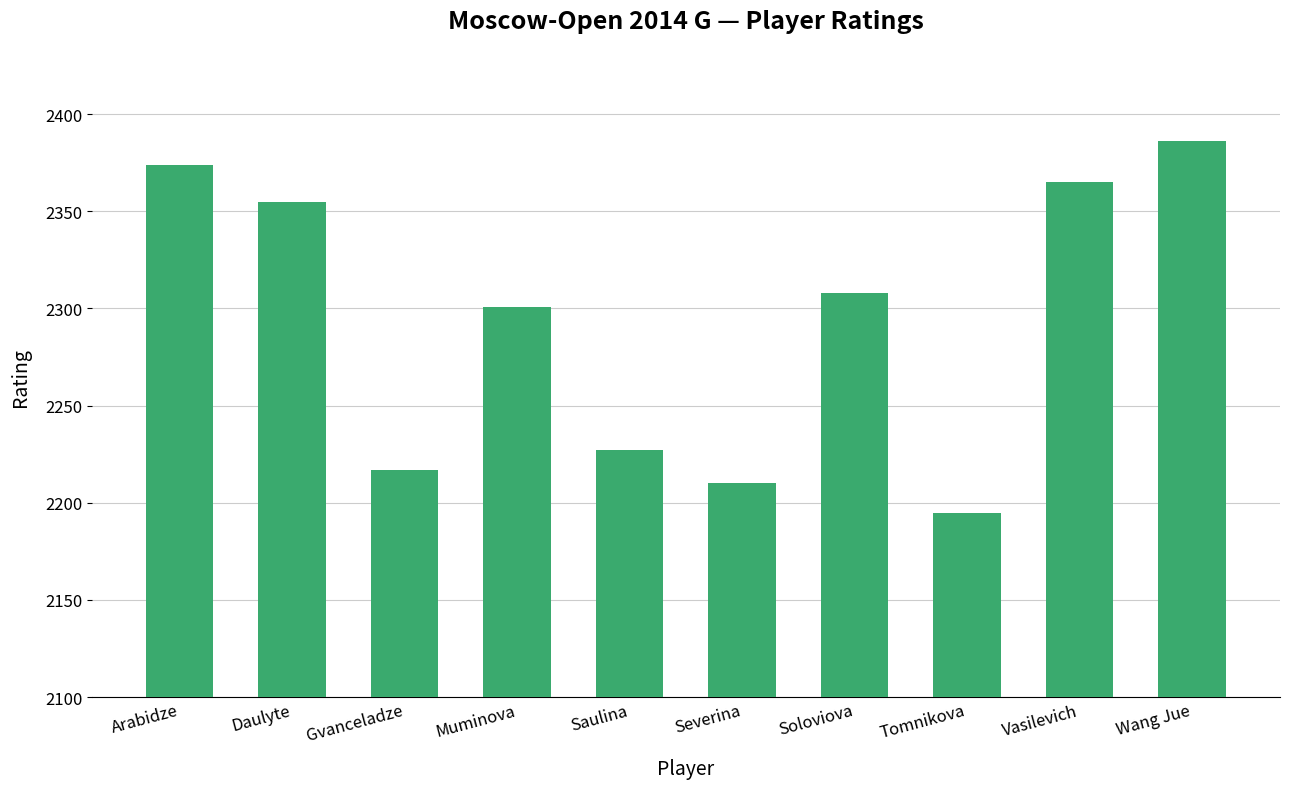

How many bars are there in total?

10